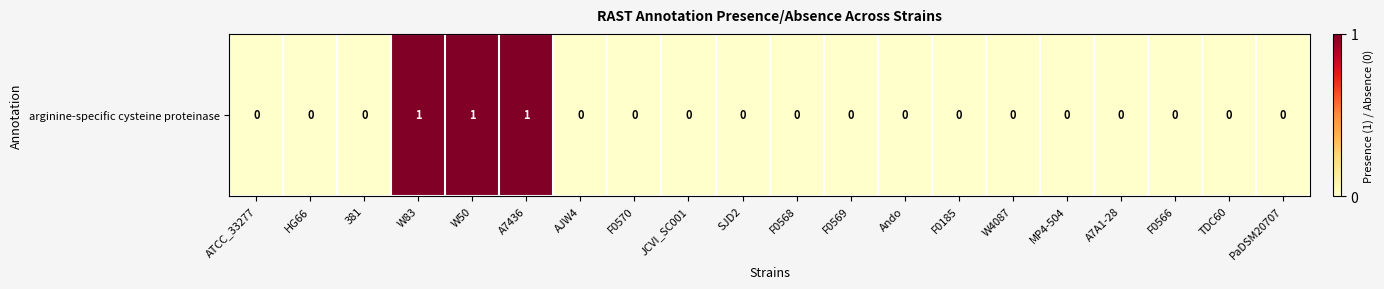

What is the approximate value at W50?

1